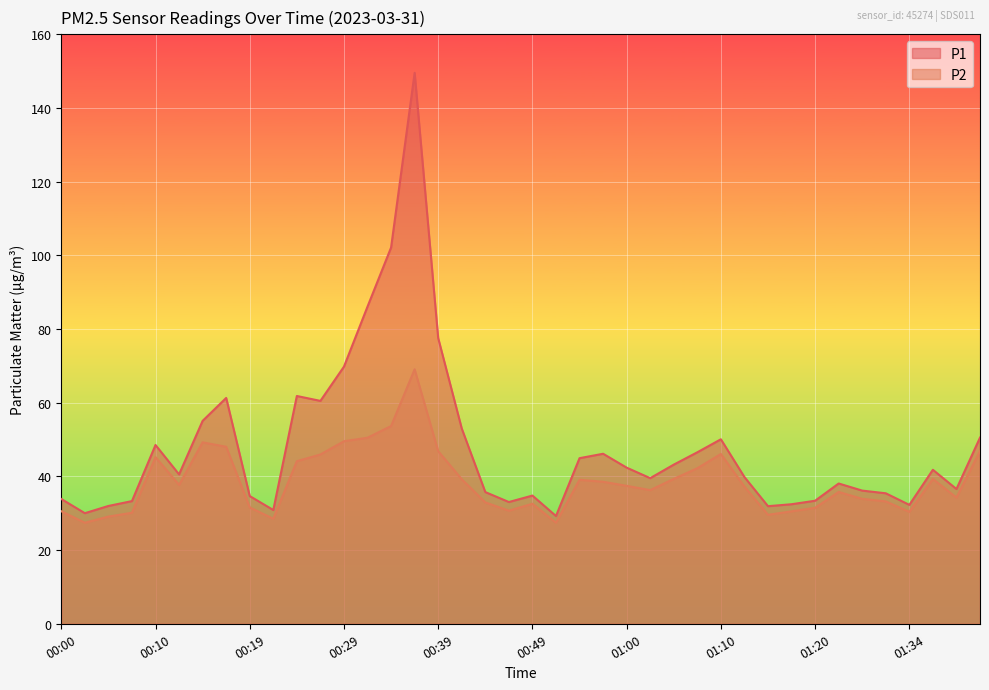

Where is the first local maximum for P1?

00:10